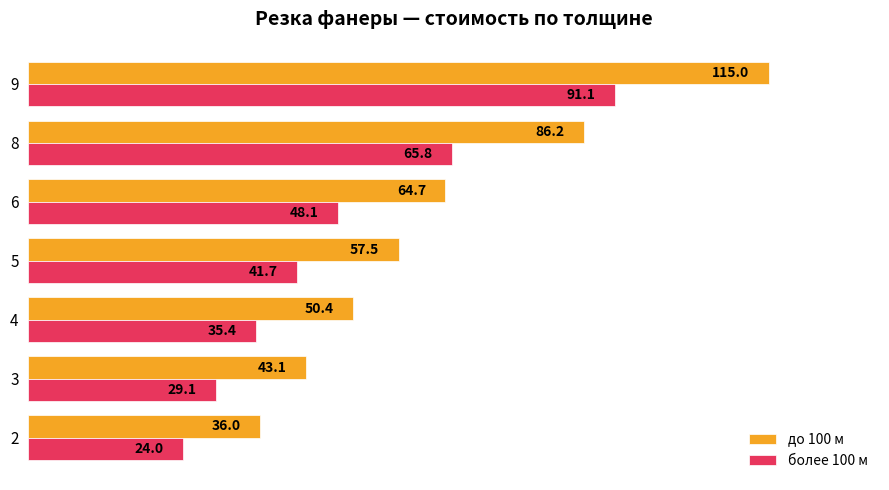

Which series has the widest spread of values?

до 100 м